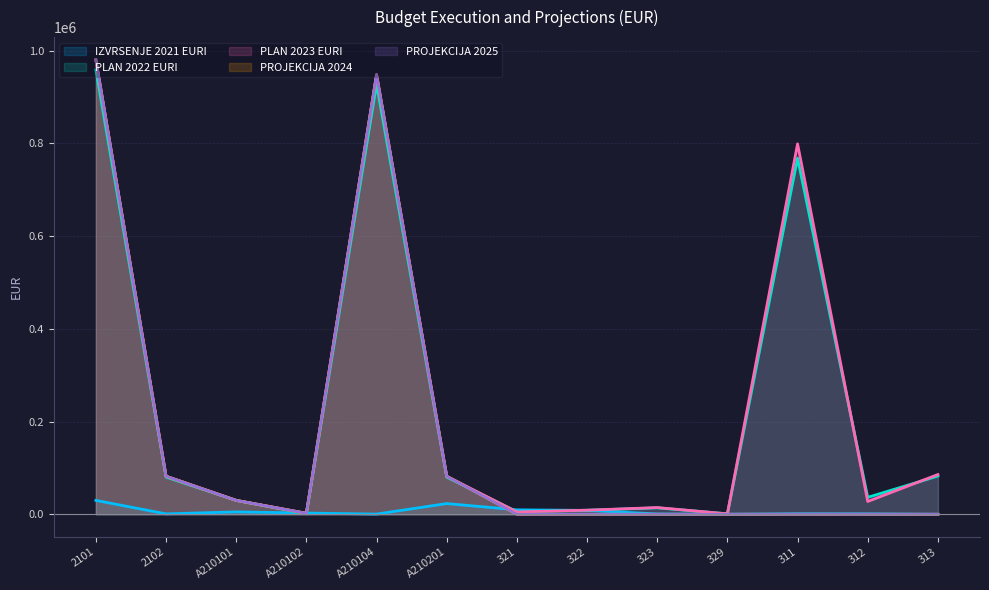

Which has a higher value, 329 or A210102?

A210102